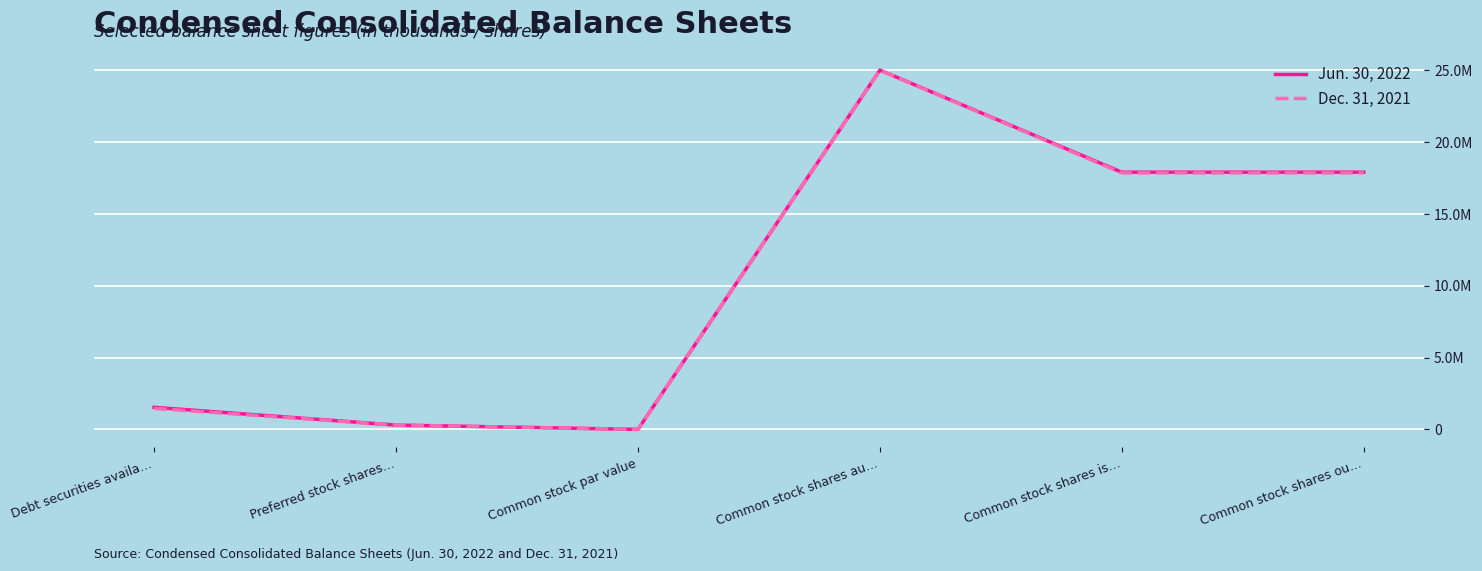

Which category has the lowest value across all series?

Common stock par value